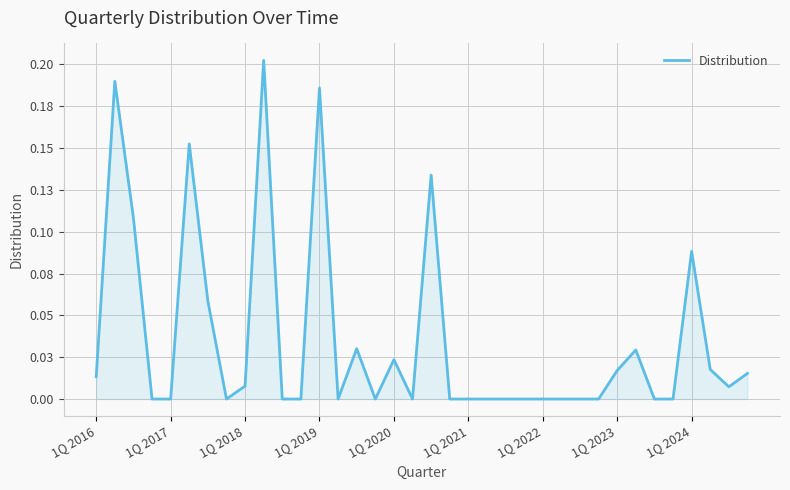

How many interior local valleys (lower than both neighbors) does the data have?

5